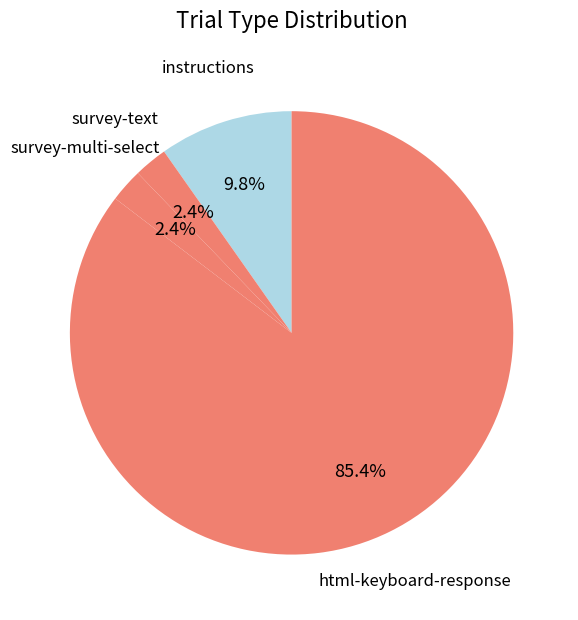

Is it true that survey-multi-select is 2% of the pie?

True